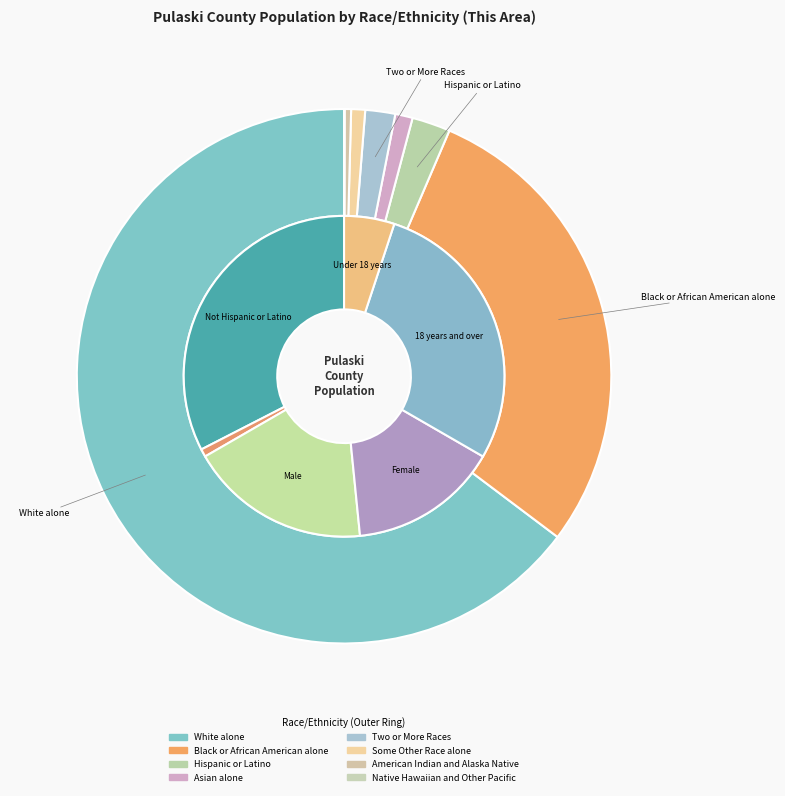

What is the majority slice?

White alone